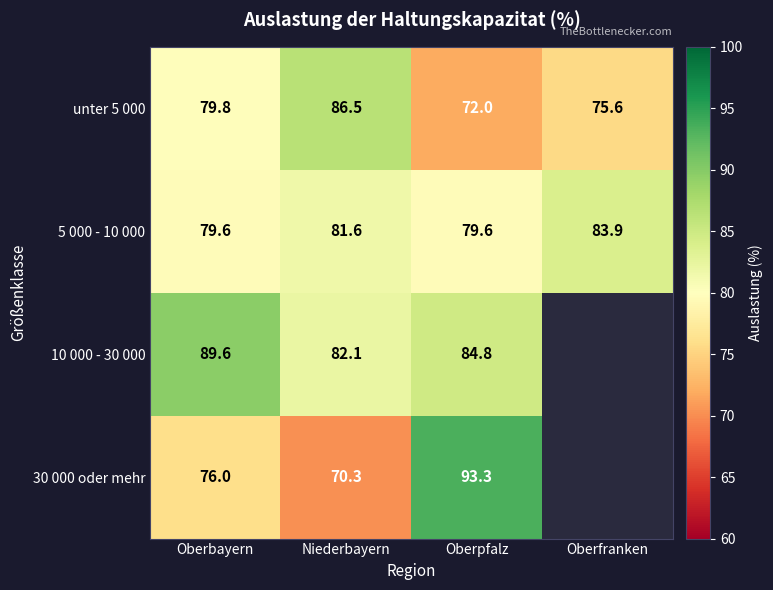

True or false: 5 000 - 10 000 has a value of 79.6 at Oberbayern.

True